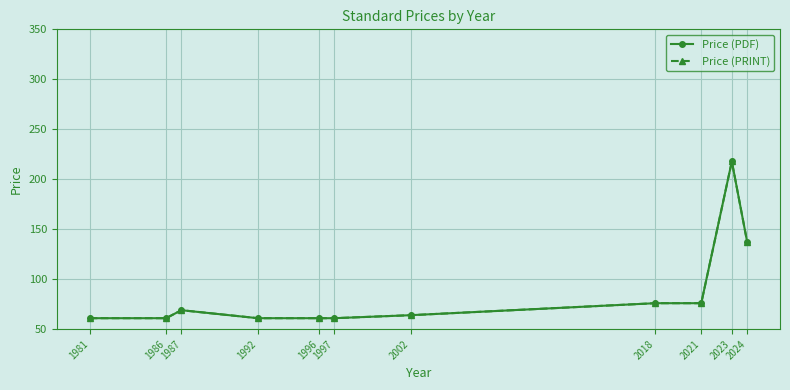

True or false: Price (PDF) and Price (PRINT) cross at least once.

False